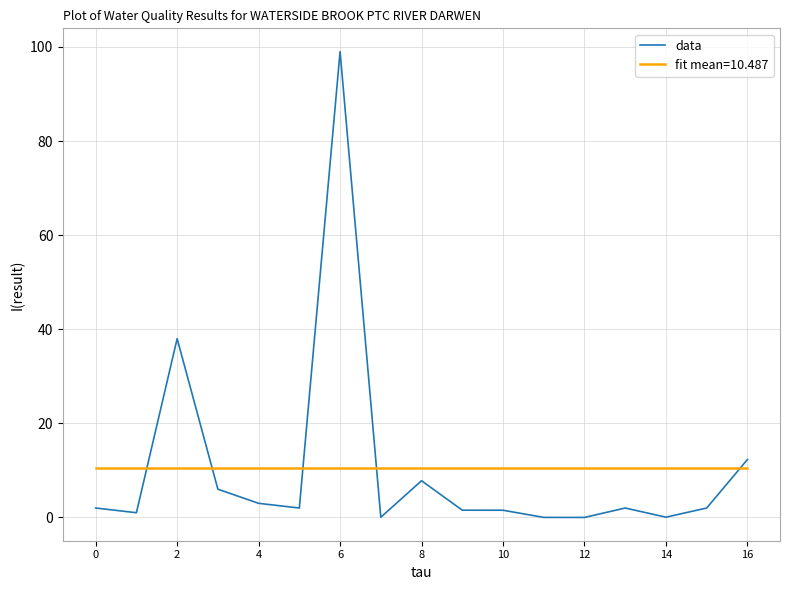

True or false: fit mean=10.487 and data intersect in this chart.

True